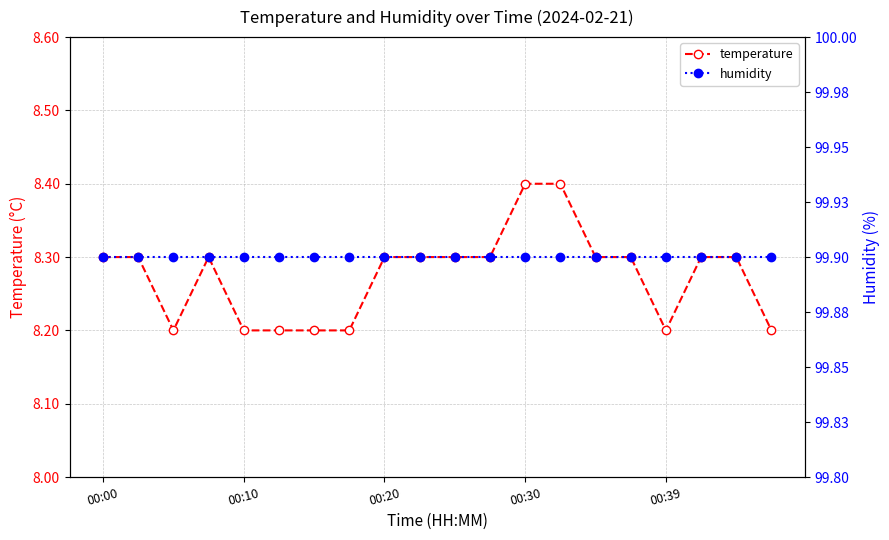

Count the temperature values in the range 8 to 9.

20